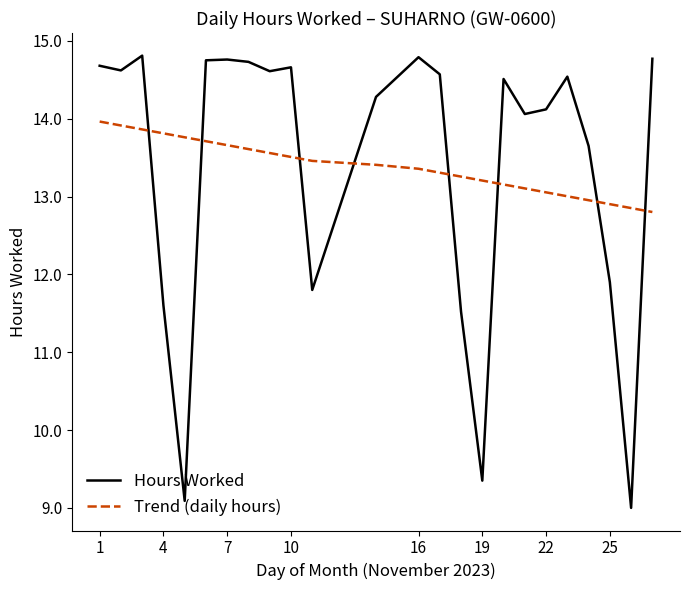

Which series has the widest spread of values?

Hours Worked